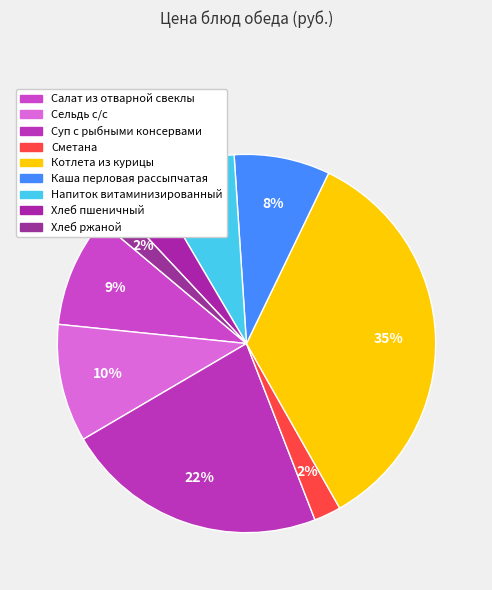

To the nearest percent, what portion does Салат из отварной свеклы represent?

9%